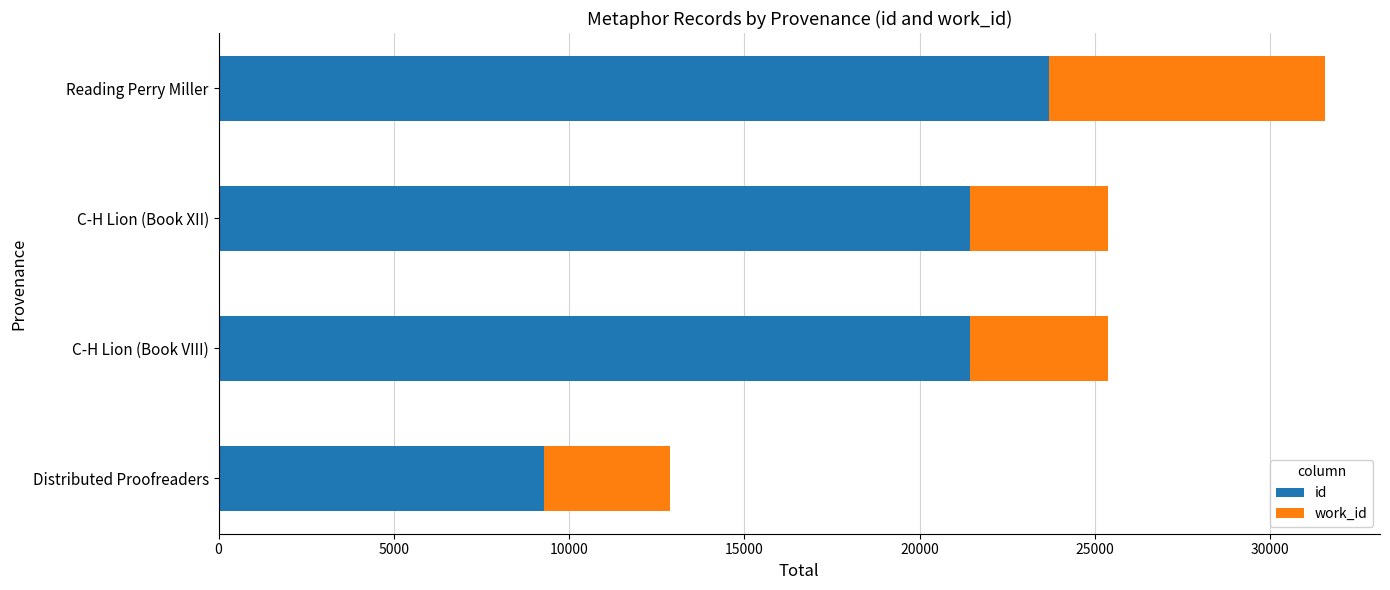

The value of id at C-H Lion (Book XII) is 9398. True or false?

False